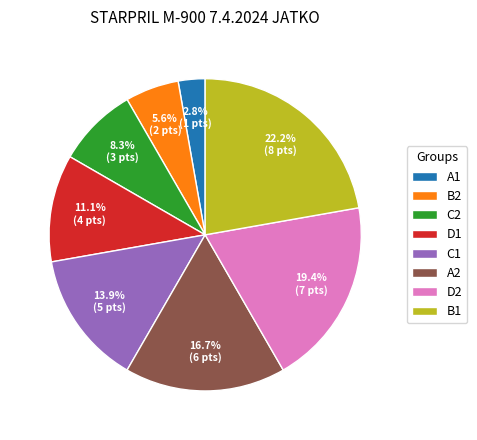

Does any single category account for the majority?

No